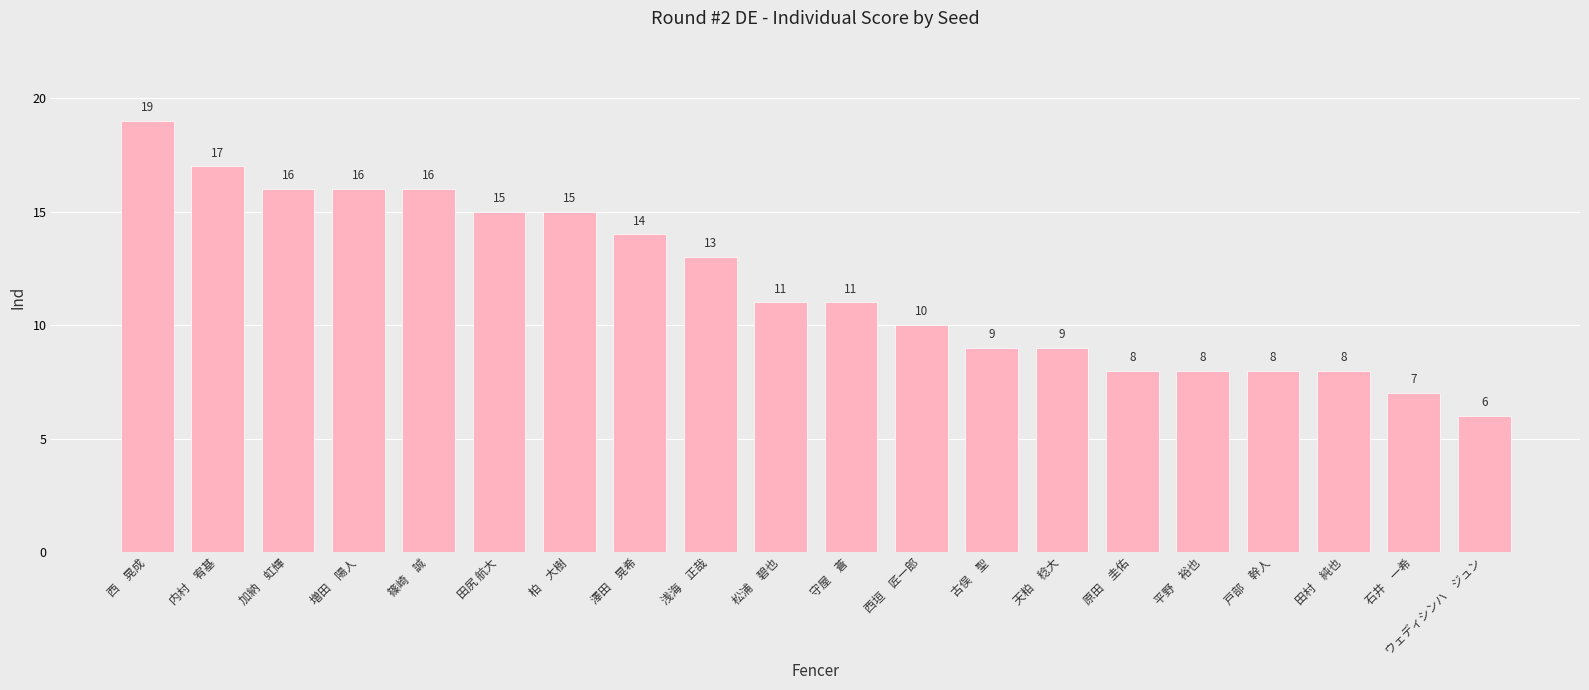

What is the approximate value at 原田　圭佑, to the nearest 10?

10